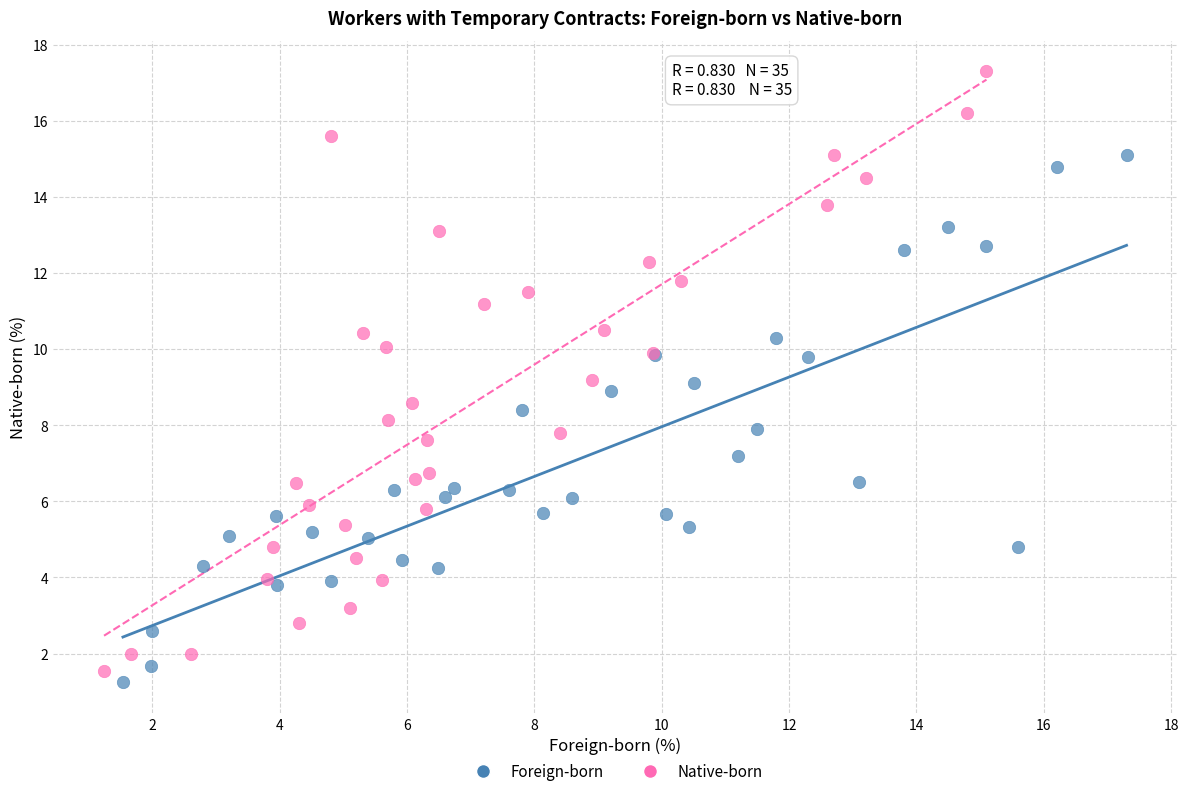

Which series contains the highest Y value?

Native-born